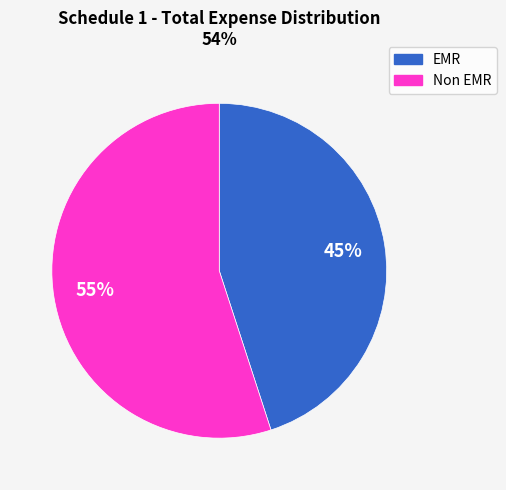

Rank the categories by value from highest to lowest.

Non EMR, EMR